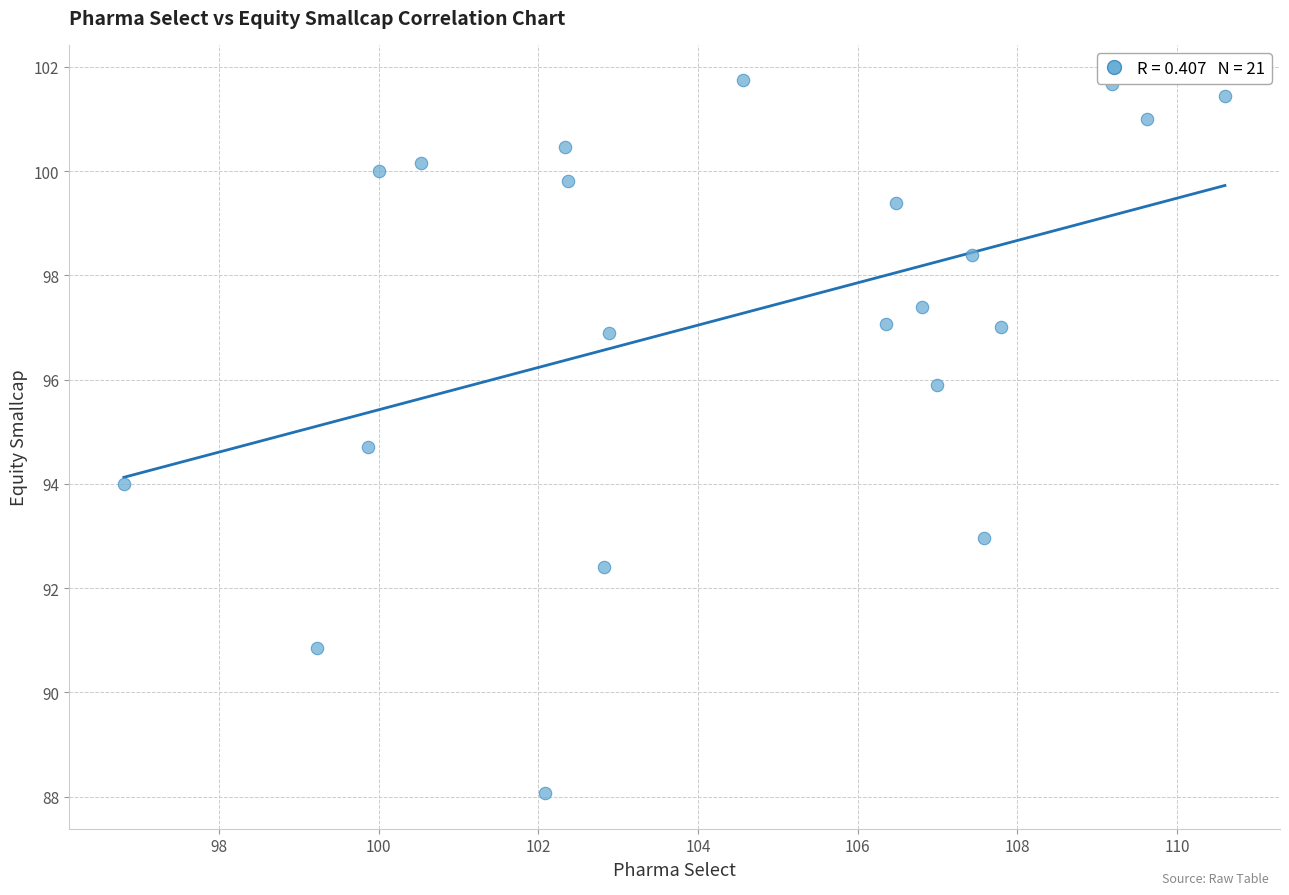

What is the range of Y values (max minus min)?

13.7